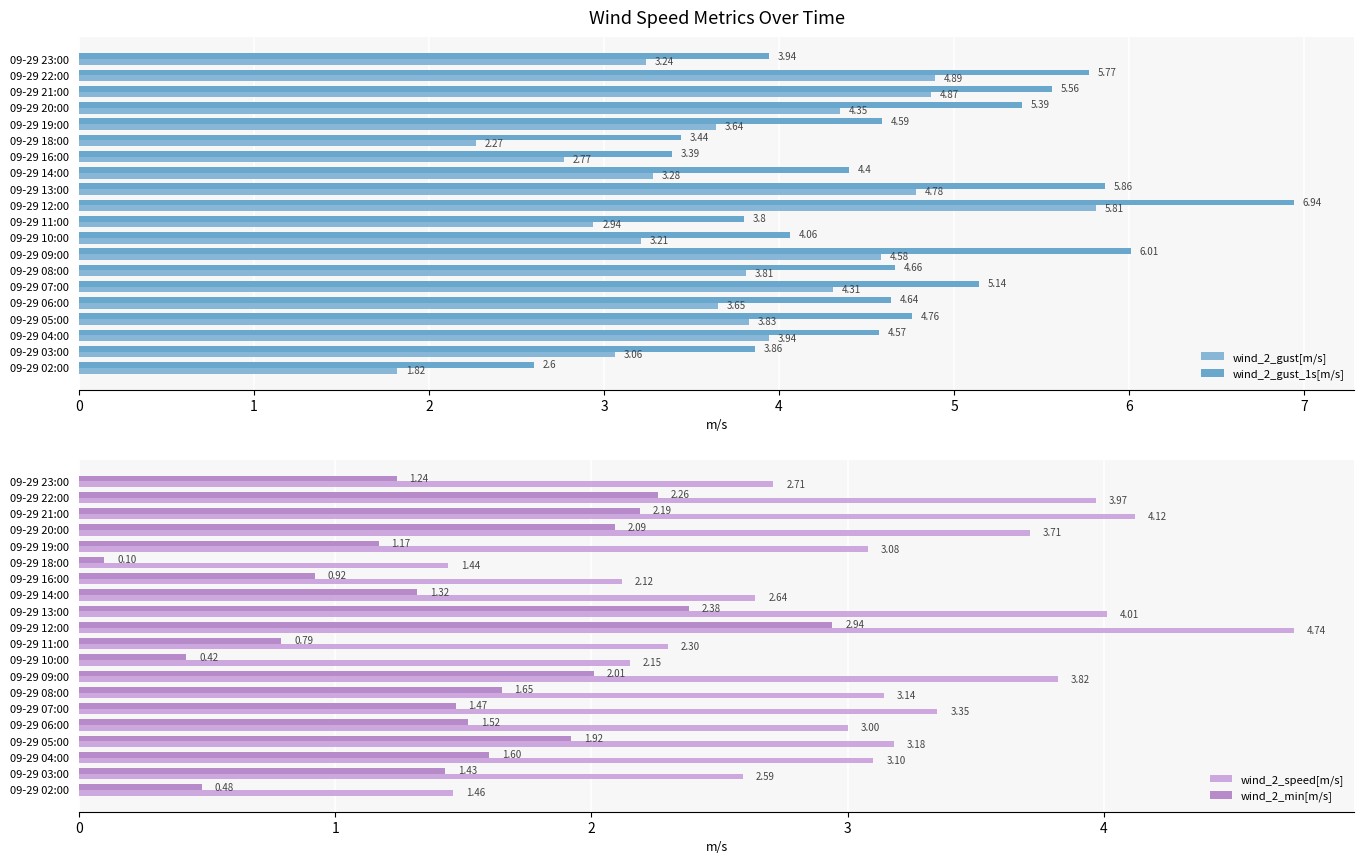

What is the sum of the wind_2_speed[m/s] values at 09-29 08:00 and 09-29 12:00?

7.9